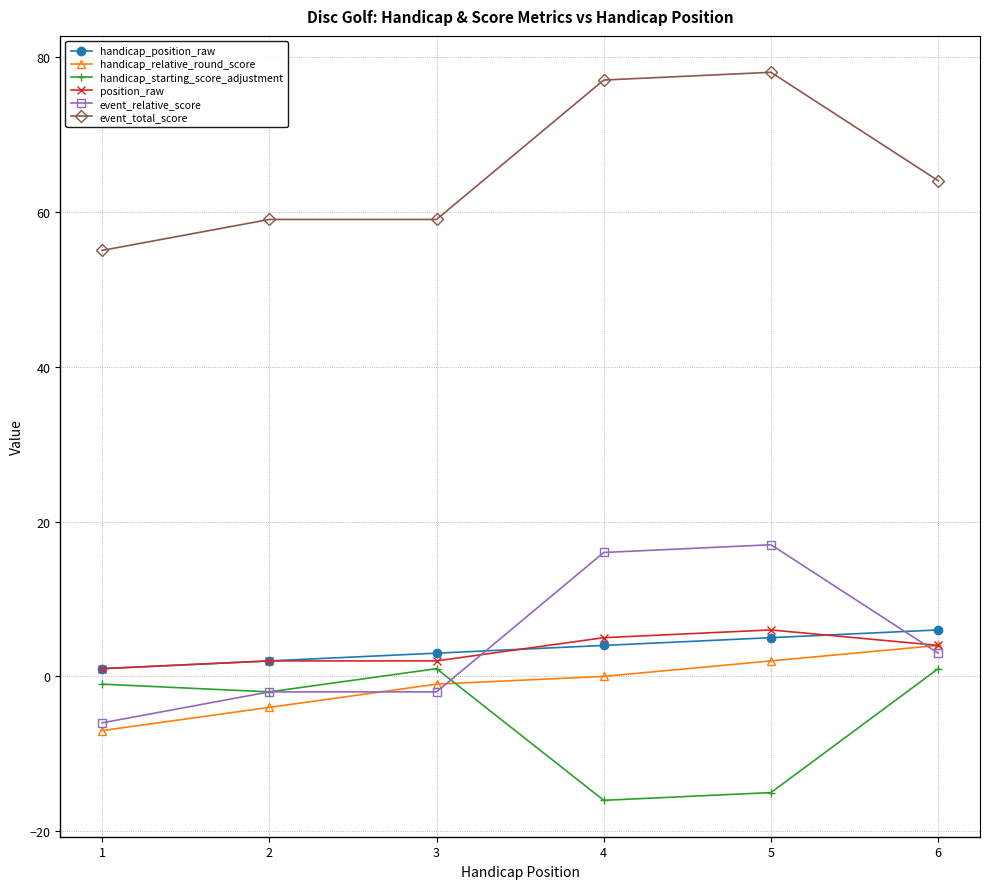

What are all the series names shown in the legend?

handicap_position_raw, handicap_relative_round_score, handicap_starting_score_adjustment, position_raw, event_relative_score, event_total_score